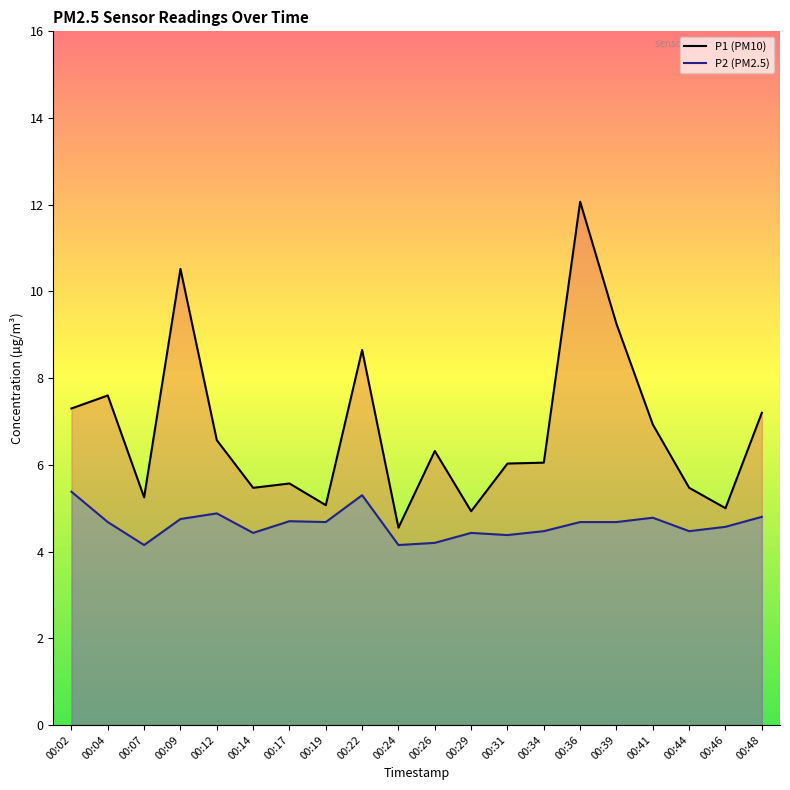

What is the spread (max minus min) of values at 00:12?

1.7